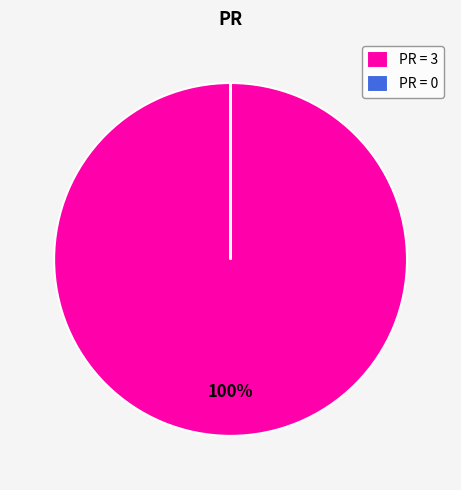

Is it true that PR = 3 is 100% of the pie?

True